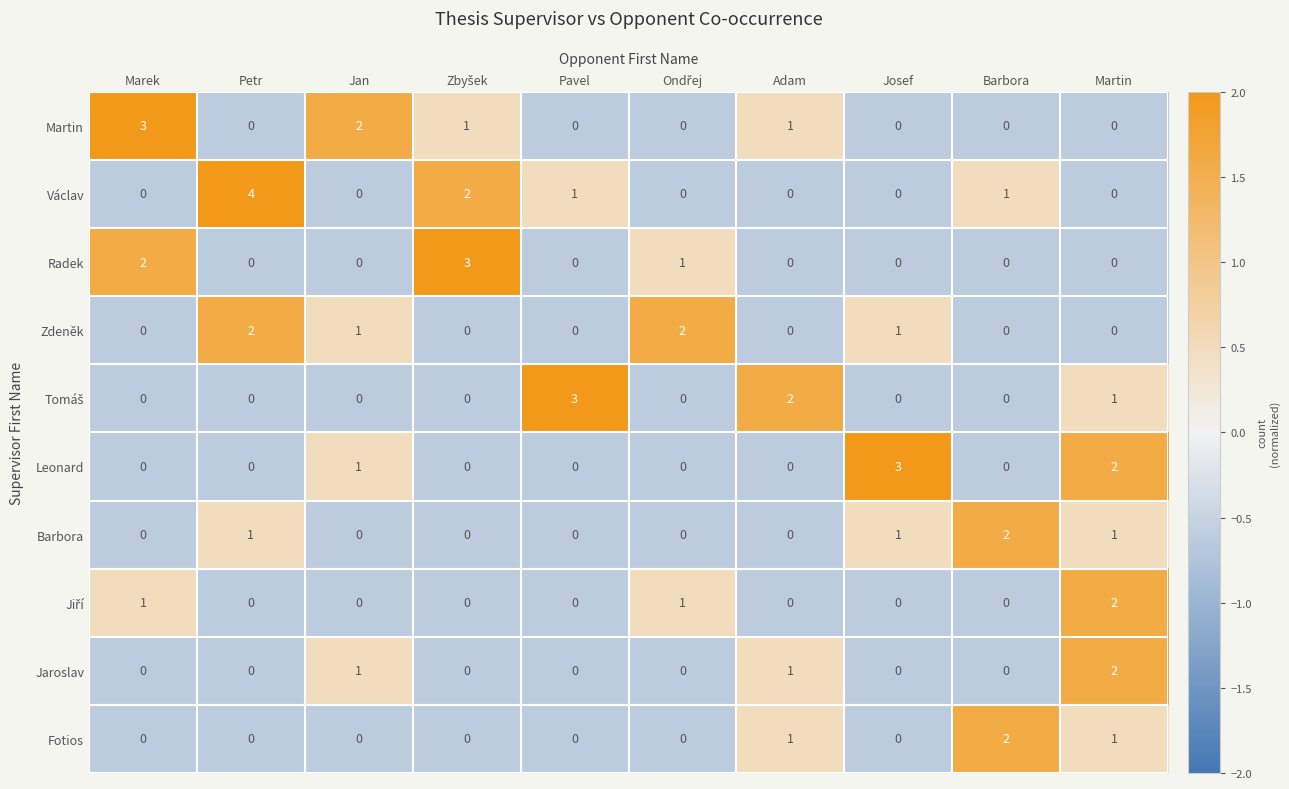

Count the Martin values in the range 0 to 1.

8